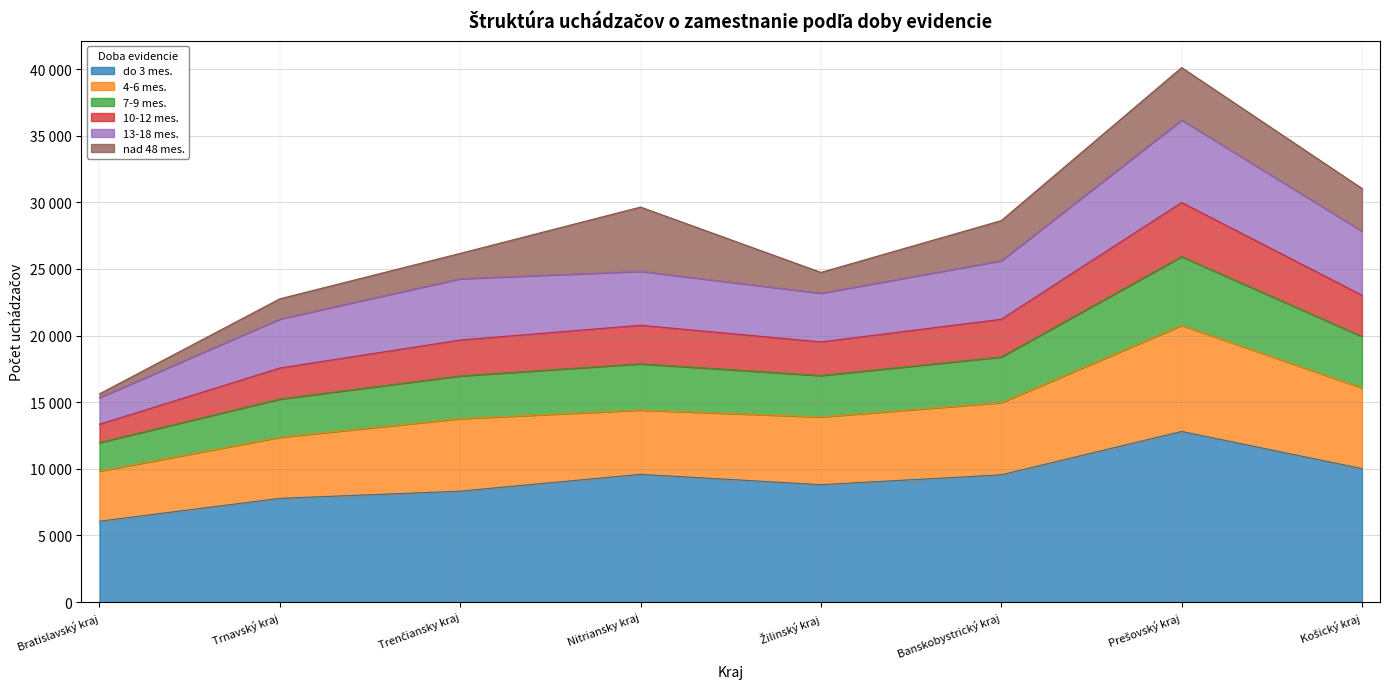

Which category has the highest value in the 10-12 mes. series?

Prešovský kraj